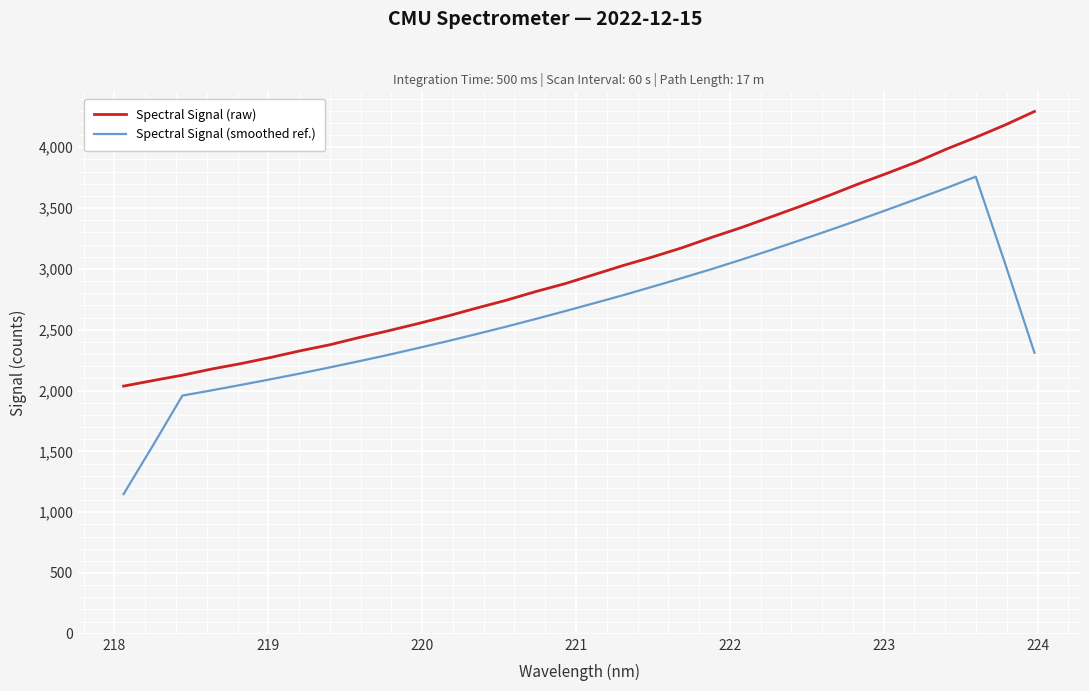

True or false: Spectral Signal (raw) and Spectral Signal (smoothed ref.) cross at least once.

False